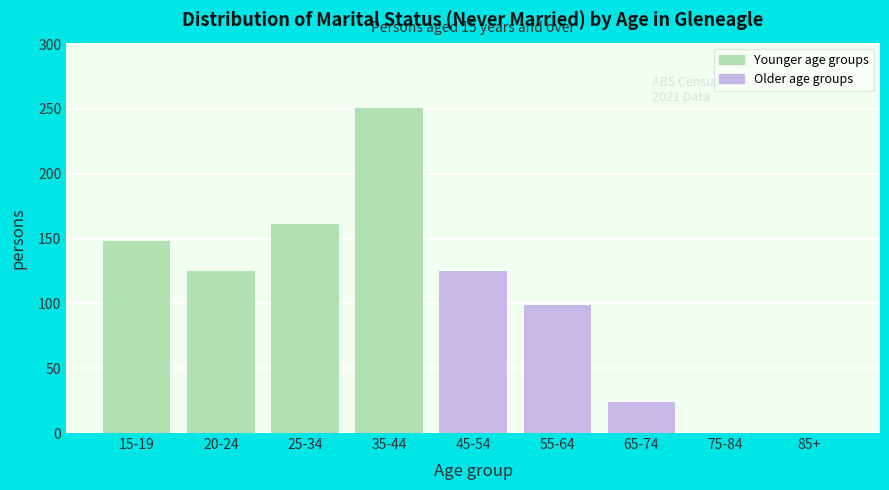

Reading left to right, extract all data points from this chart.

15-19=148	20-24=125	25-34=161	35-44=251	45-54=125	55-64=99	65-74=24	75-84=0	85+=0